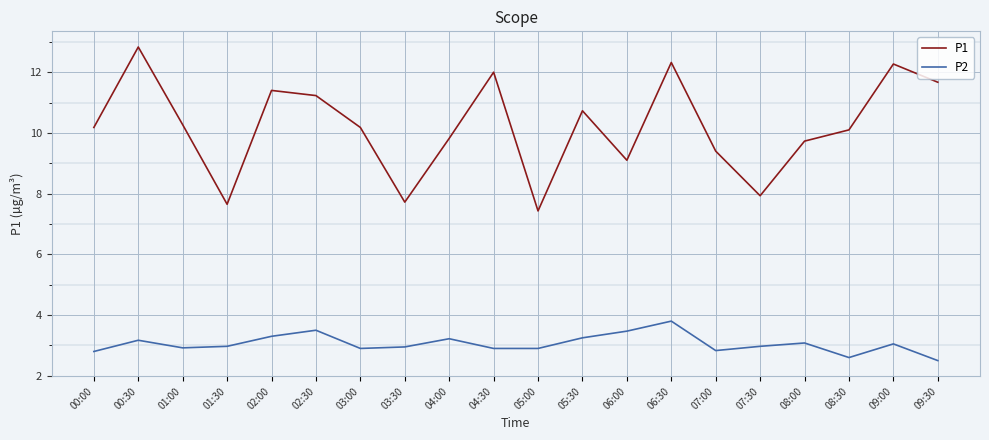

What is the difference between the maximum and minimum values in the P2 series?

1.3